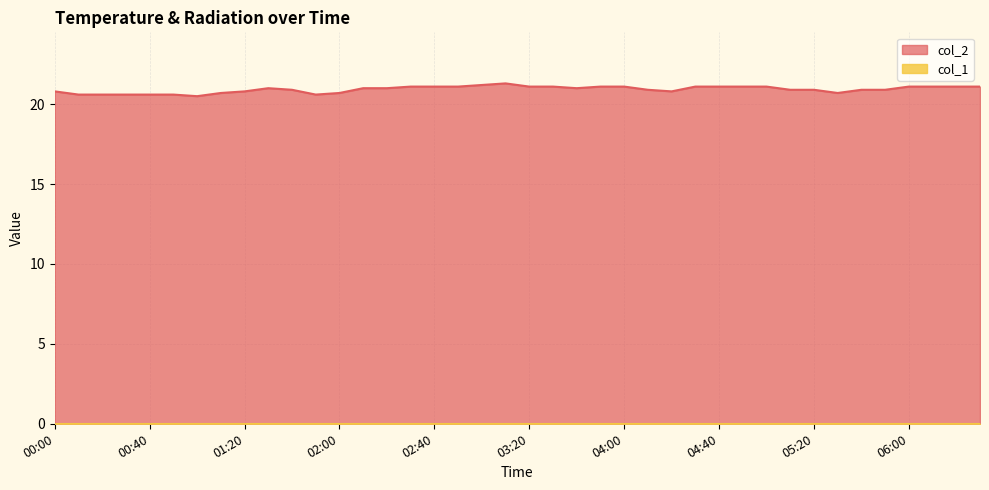

True or false: the data shows 5.2 at 02:40.

False